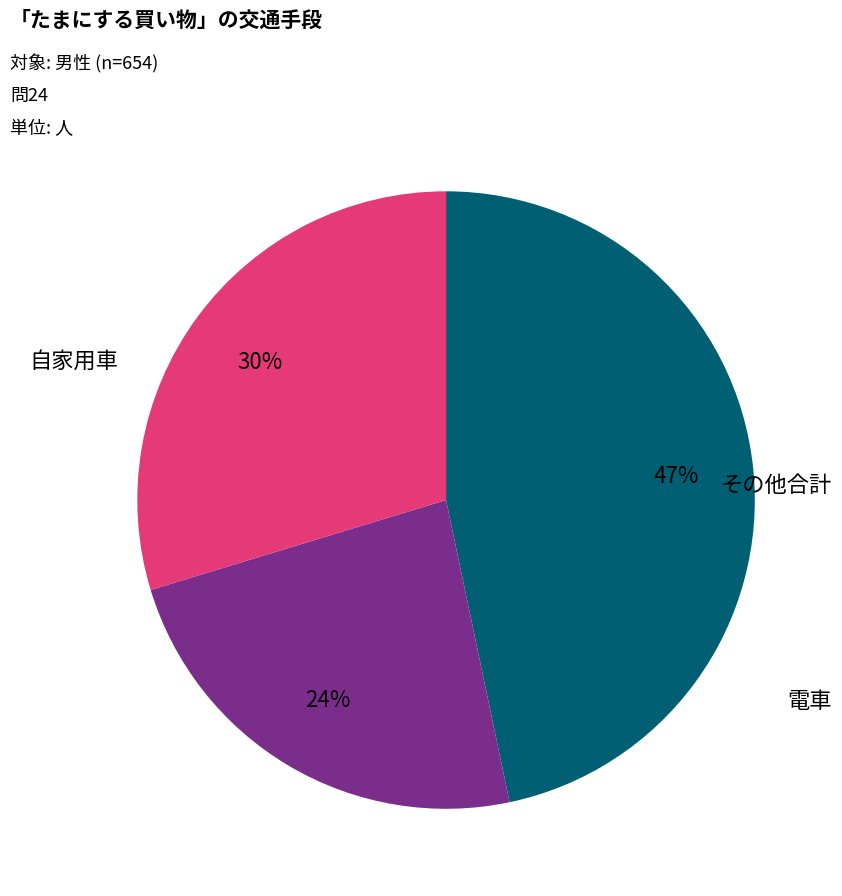

Is there any slice that represents more than half of the pie?

No